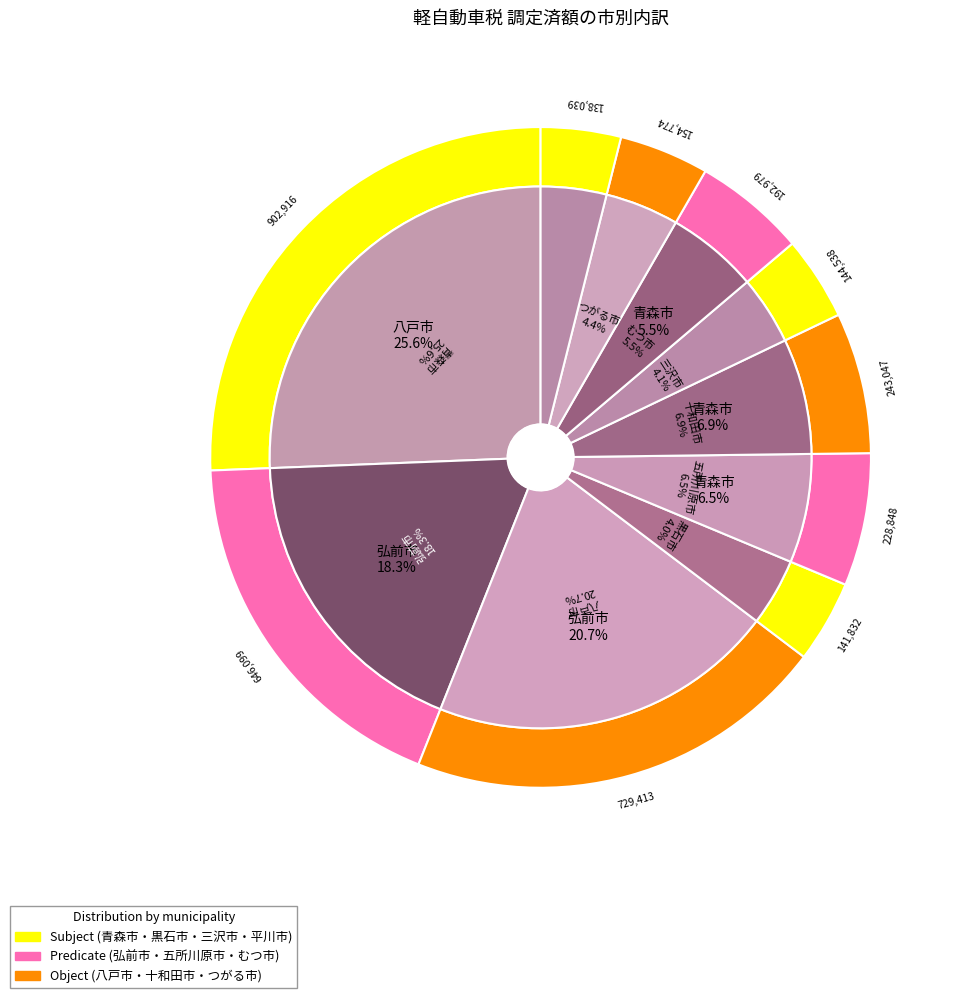

Is 弘前市 the majority of the pie?

No